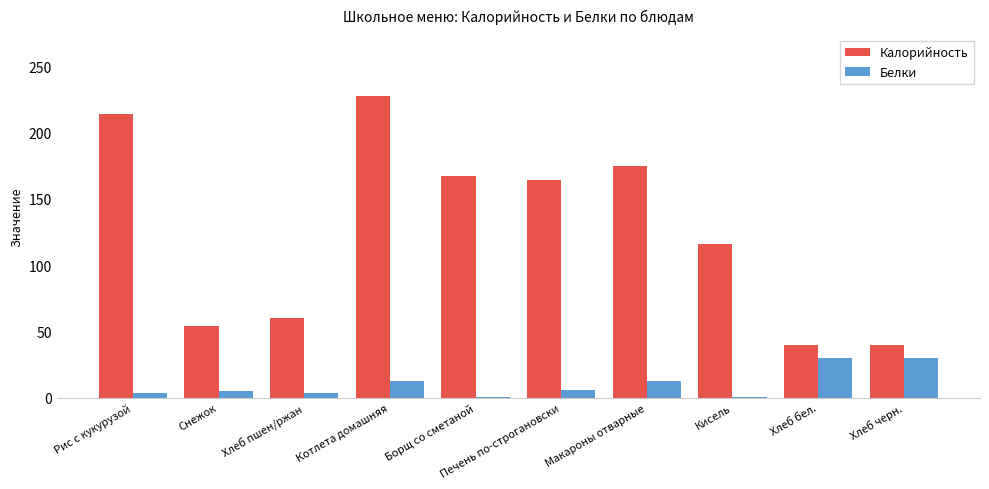

What is the greatest value displayed?

228.0